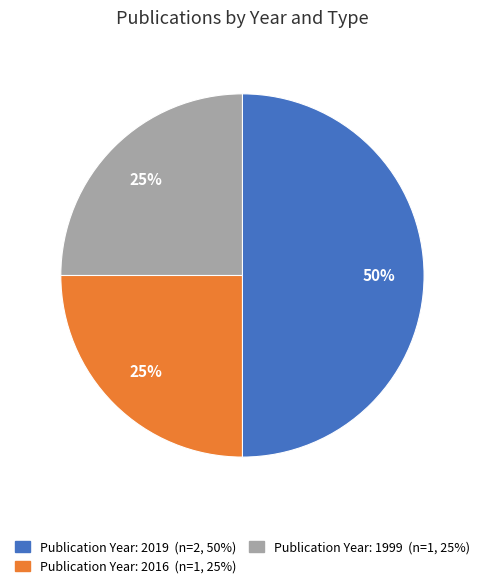

To the nearest percent, what is the difference between the largest and smallest slice percentages?

25%